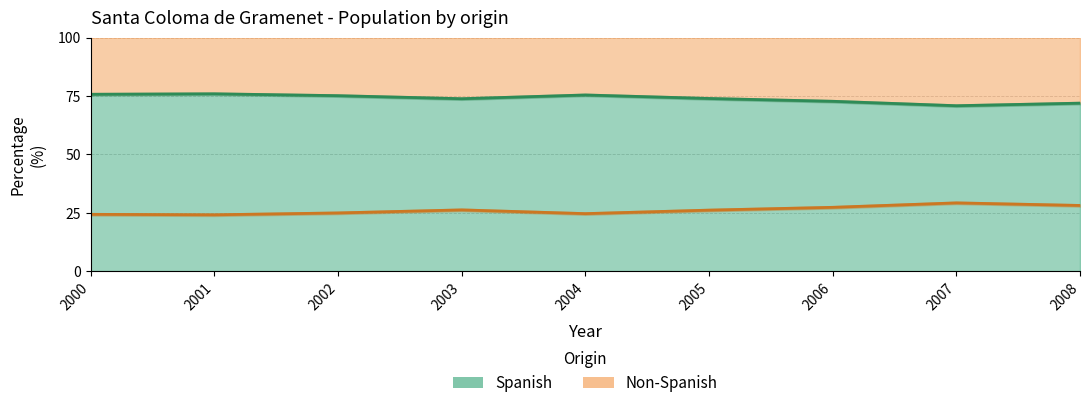

How many lines are shown in the chart?

2